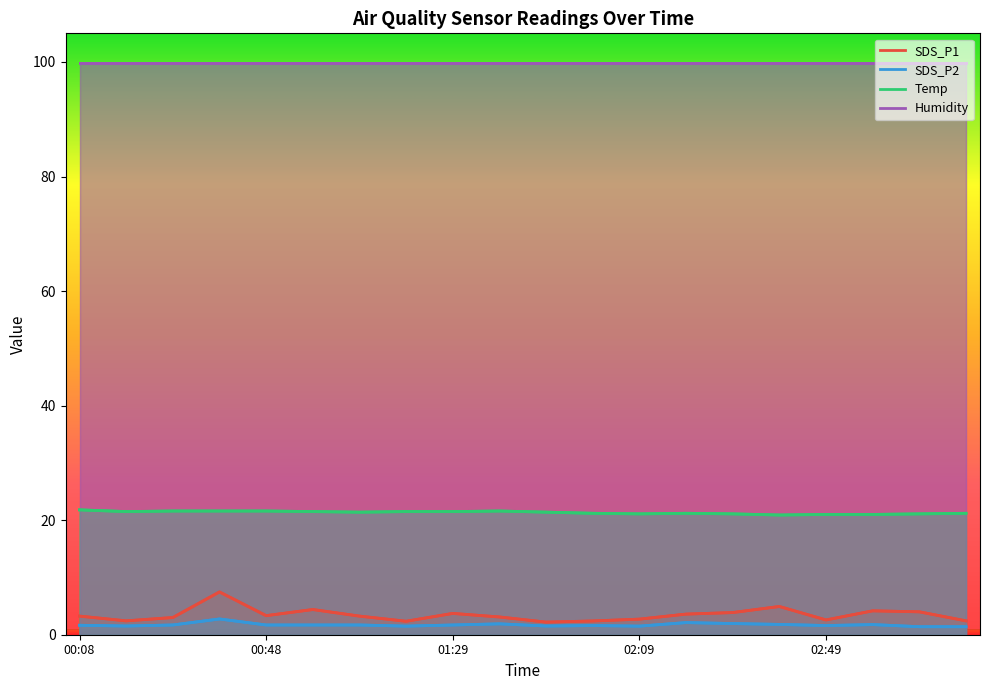

What is the difference between the highest and lowest values at 00:18?

20.0